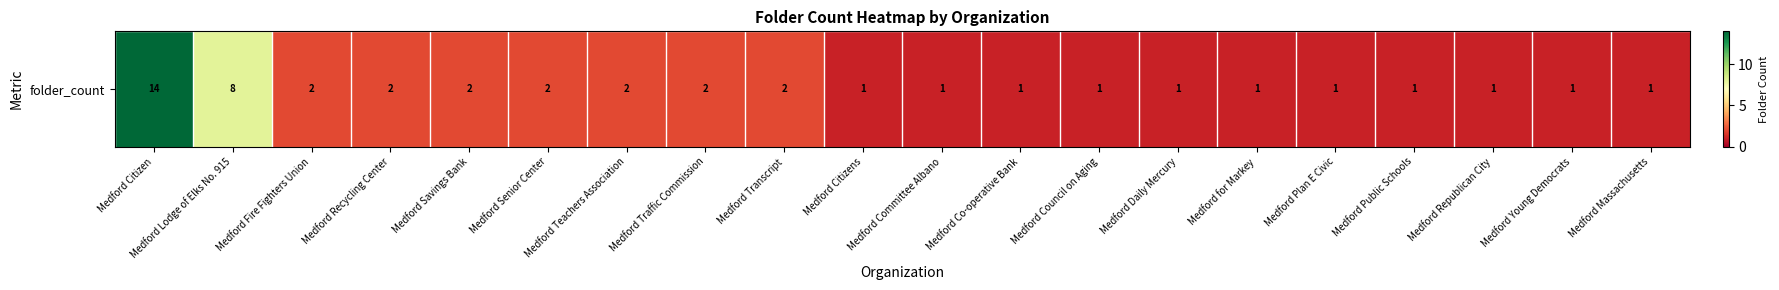

Reading left to right, extract all data points from this chart.

Medford Citizen=14	Medford Lodge of Elks No. 915=8	Medford Fire Fighters Union=2	Medford Recycling Center=2	Medford Savings Bank=2	Medford Senior Center=2	Medford Teachers Association=2	Medford Traffic Commission=2	Medford Transcript=2	Medford Citizens=1	Medford Committee Albano=1	Medford Co-operative Bank=1	Medford Council on Aging=1	Medford Daily Mercury=1	Medford for Markey=1	Medford Plan E Civic=1	Medford Public Schools=1	Medford Republican City=1	Medford Young Democrats=1	Medford Massachusetts=1